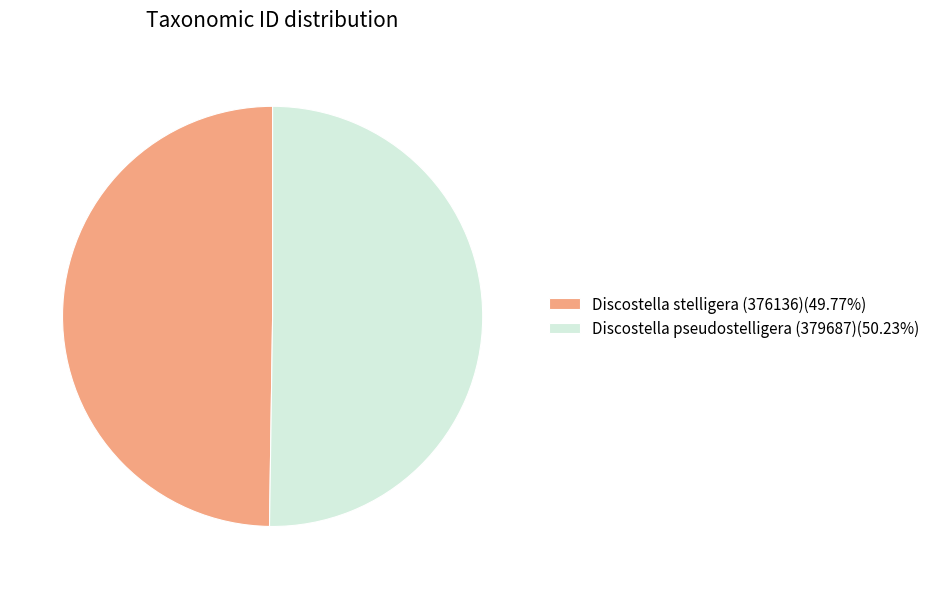

How many segments does this pie chart have?

2